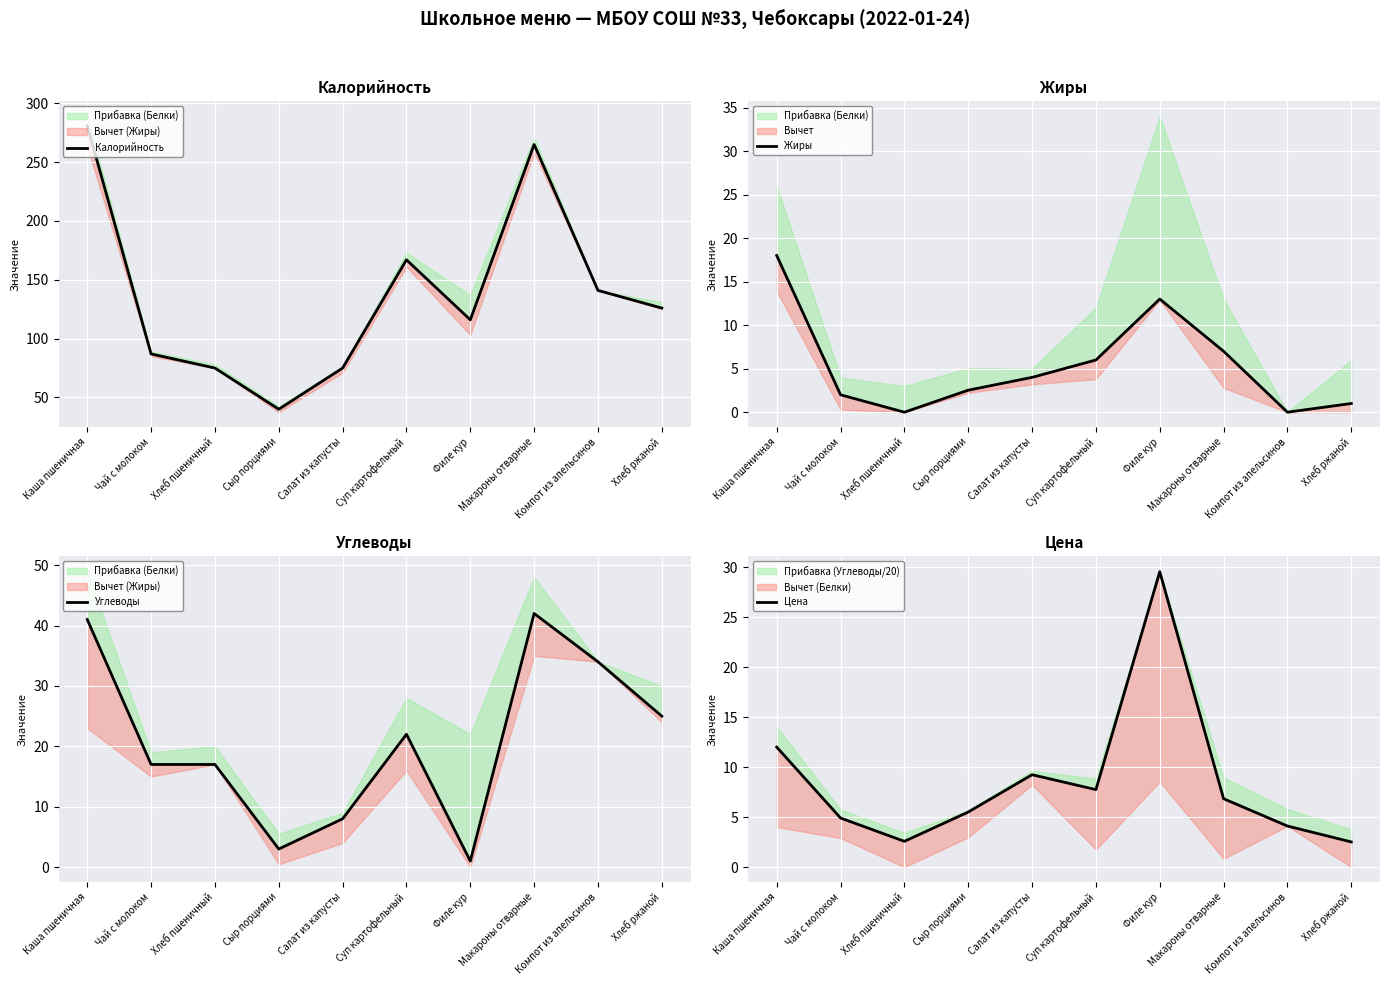

Where does the Калорийность series first go above 126?

Каша пшеничная